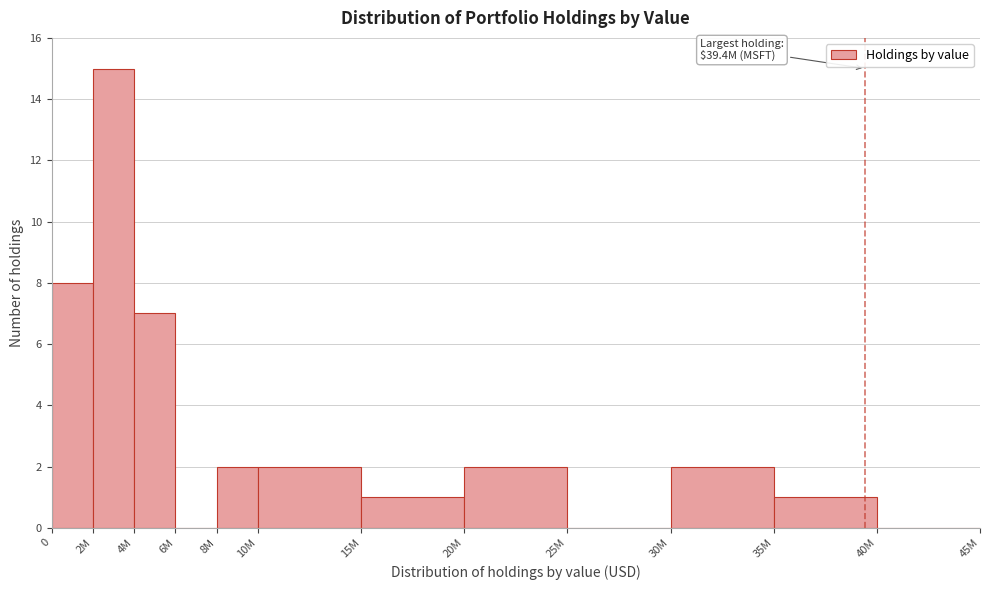

Reading right to left, what are all the values shown in this chart?

40M=0	35M=1	30M=2	25M=0	20M=2	15M=1	10M=2	8M=2	6M=0	4M=7	2M=15	0=8